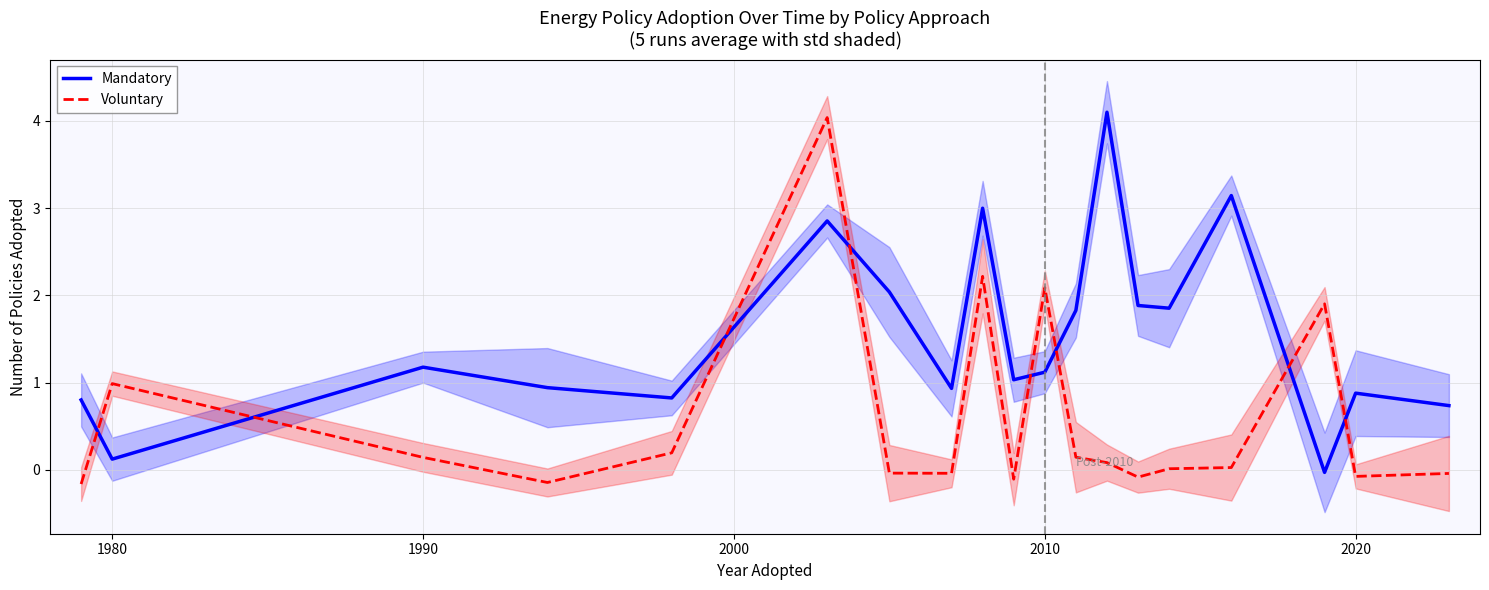

What is the maximum value shown in the chart?

4.1